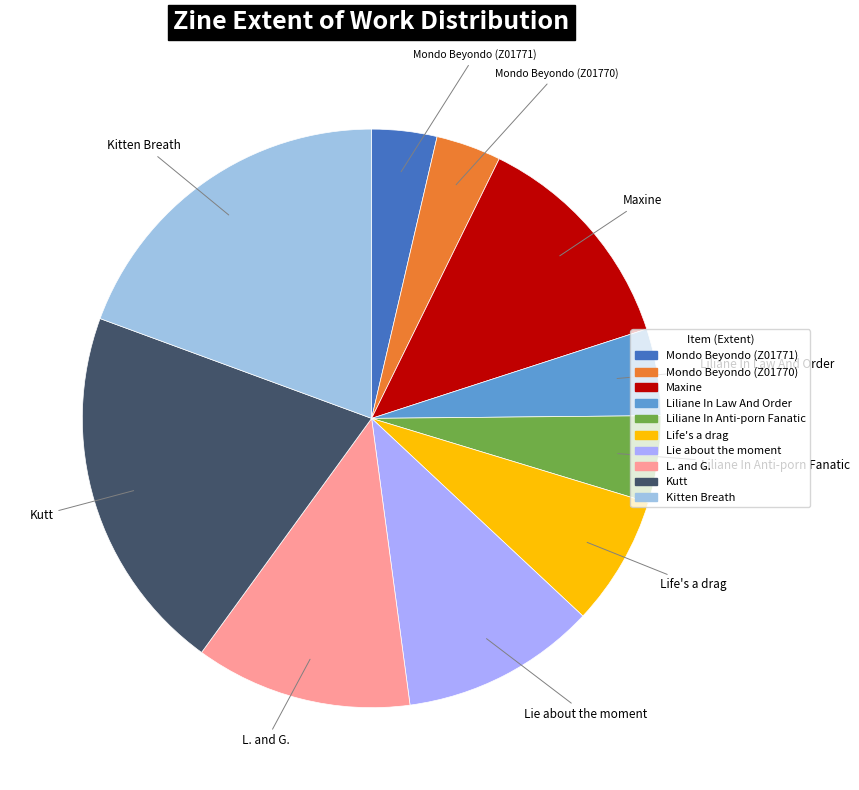

Approximately how many times larger is the value at Mondo Beyondo (Z01771) compared to L. and G.?

0.3